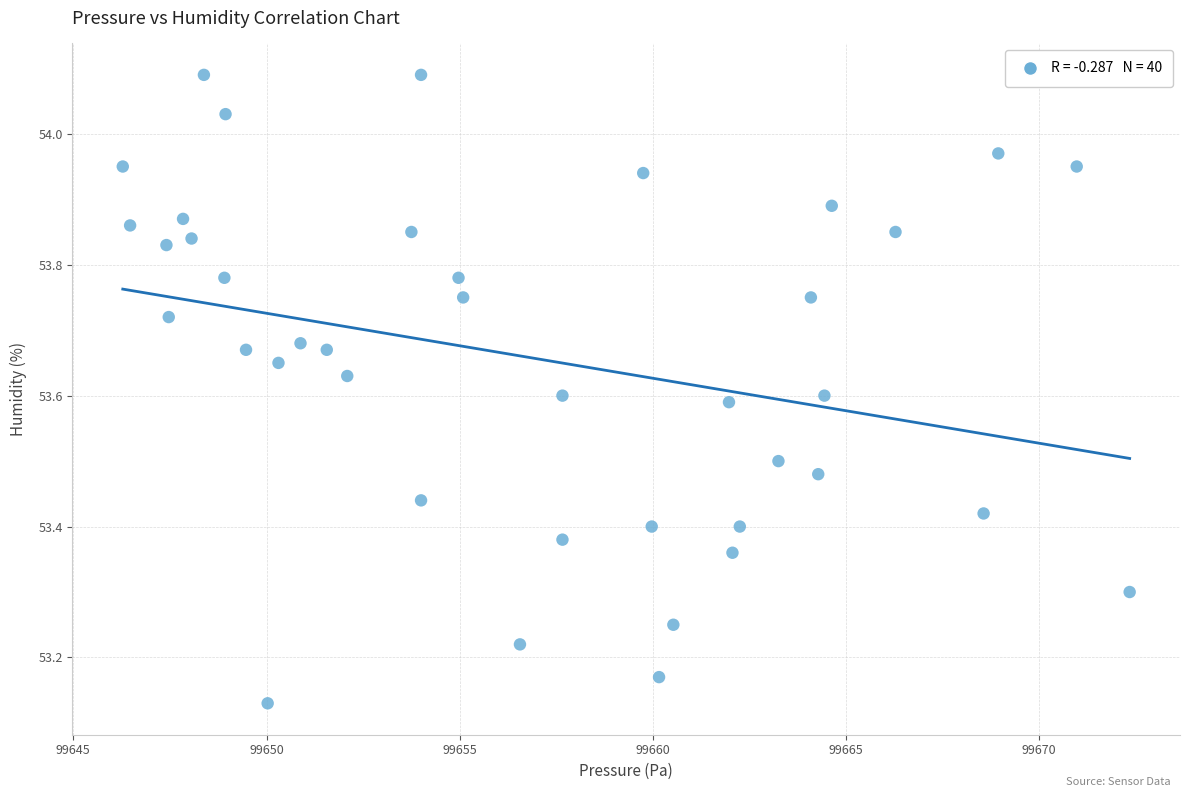

What is the range of X values (max minus min)?

26.1